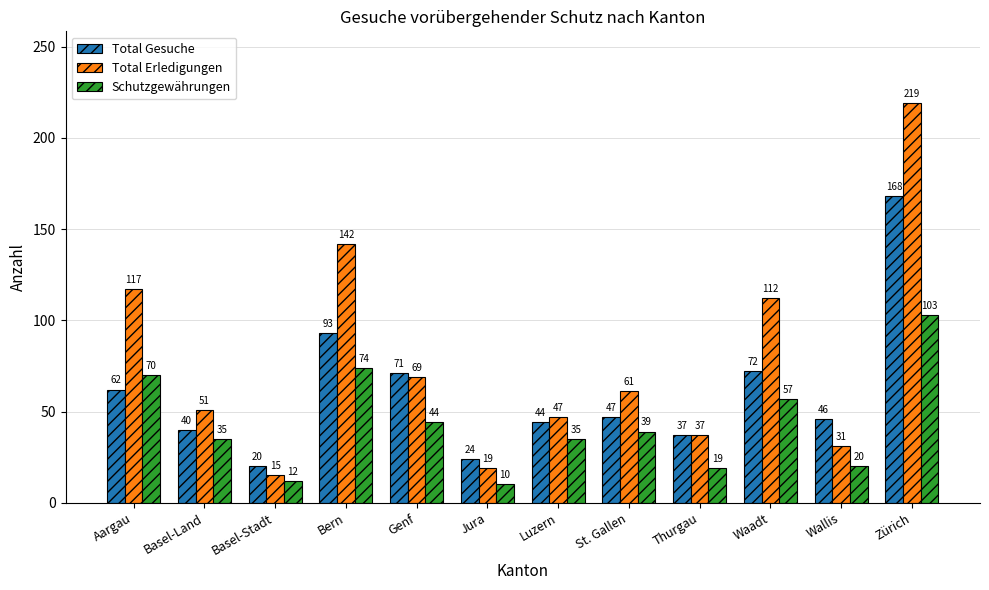

How many groups of bars are there?

12